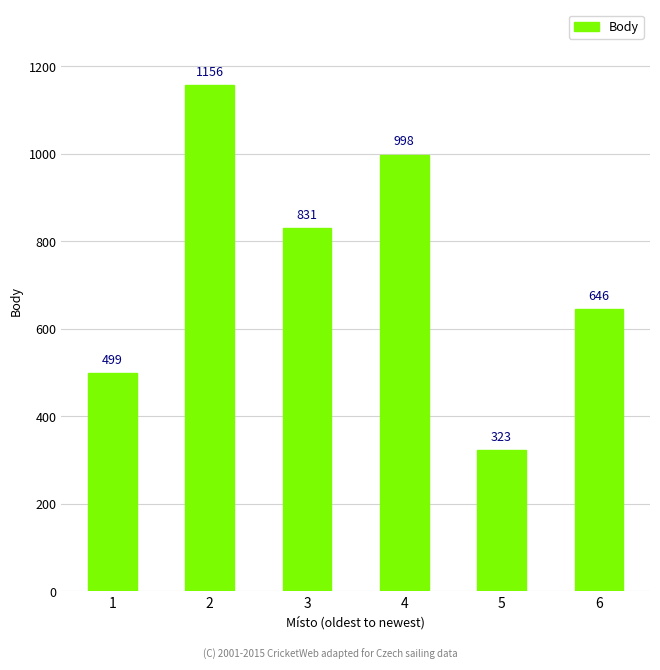

Does the chart contain any negative values?

No